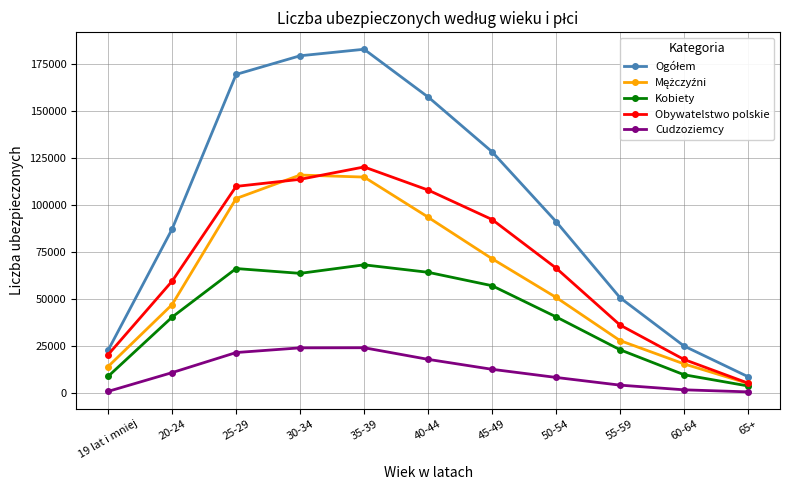

Is the value of Obywatelstwo polskie at 45-49 greater than the value of Cudzoziemcy at 30-34?

Yes